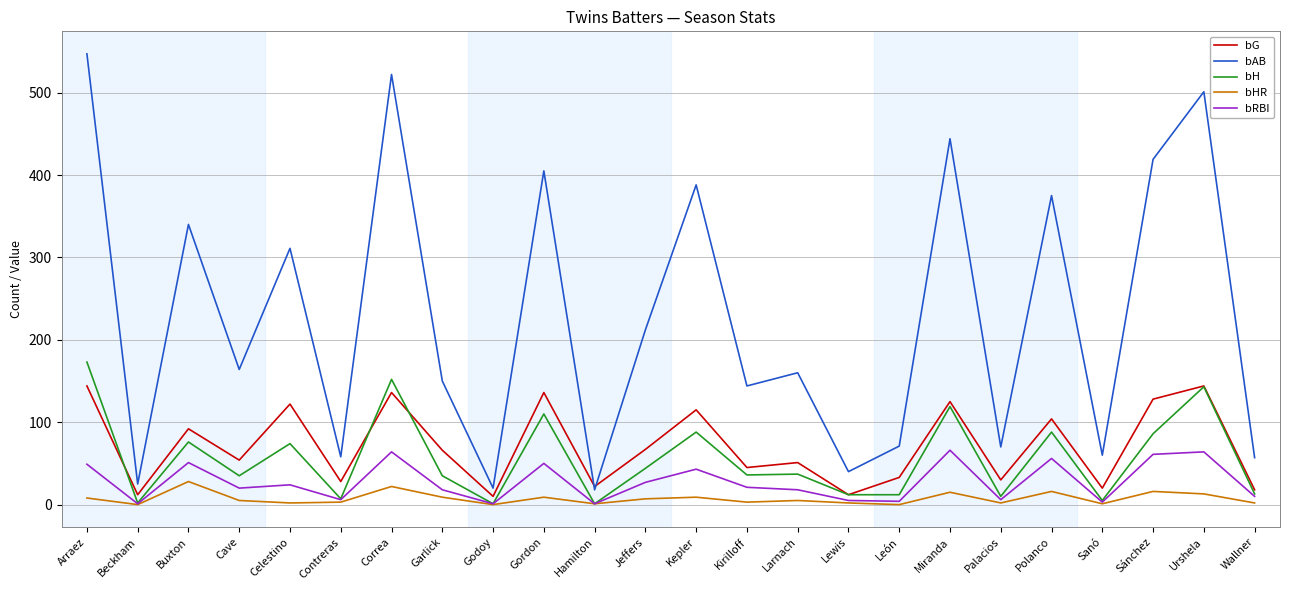

Between Gordon and Urshela, which series saw the biggest shift?

bAB